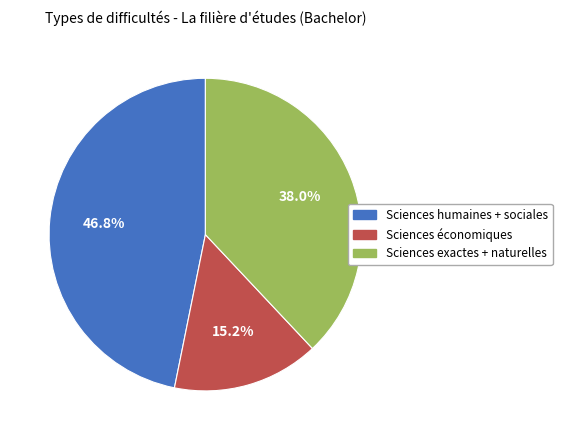

How many segments does this pie chart have?

3